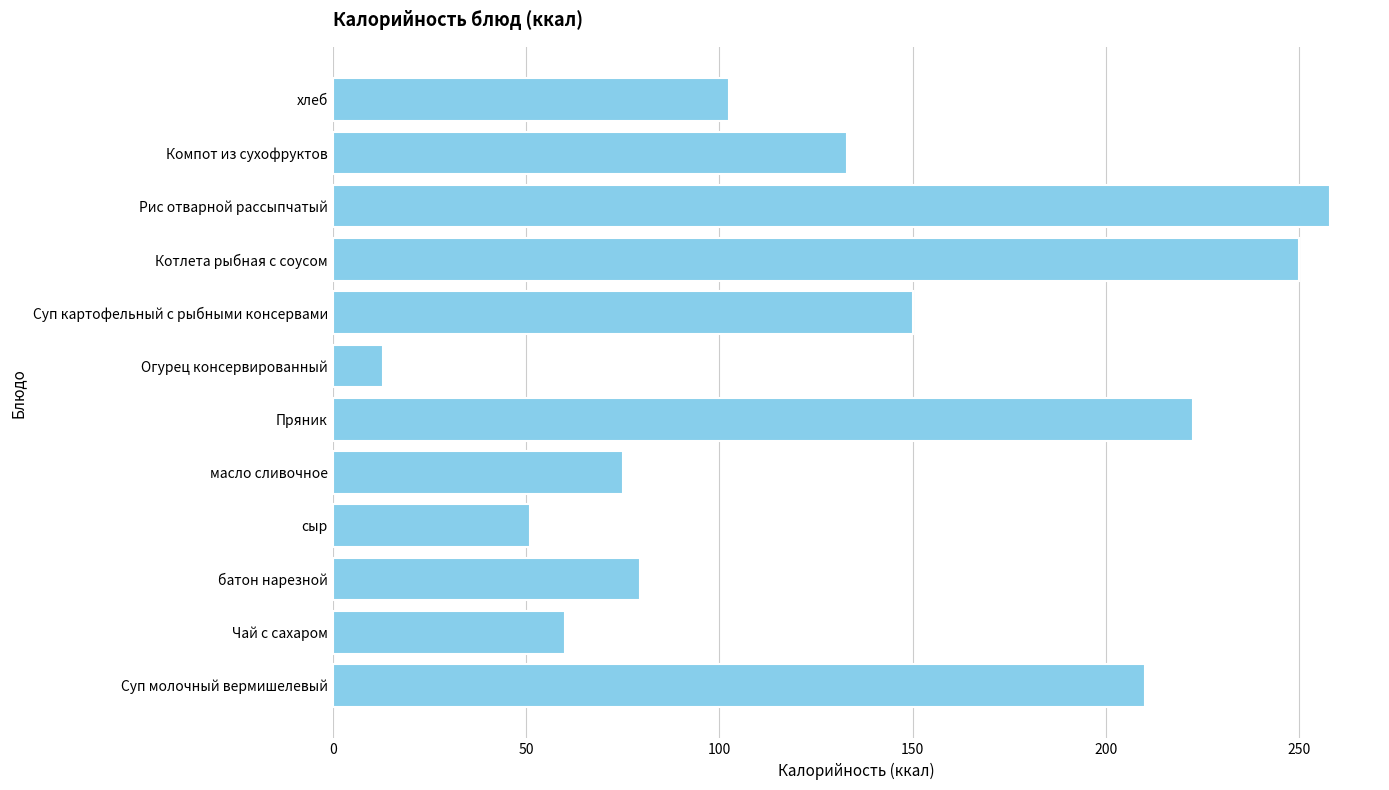

What is the difference between the maximum and second lowest values?

207.0